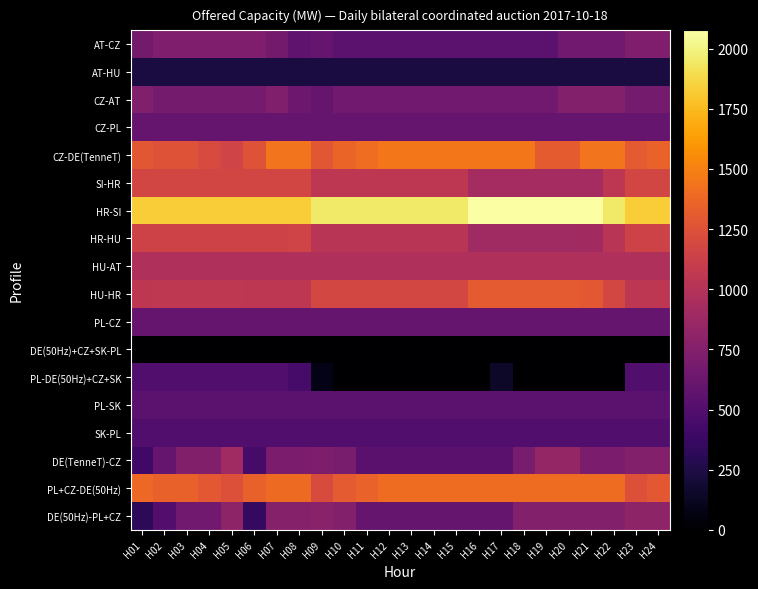

What is the difference between the highest and lowest values at H16?

2076